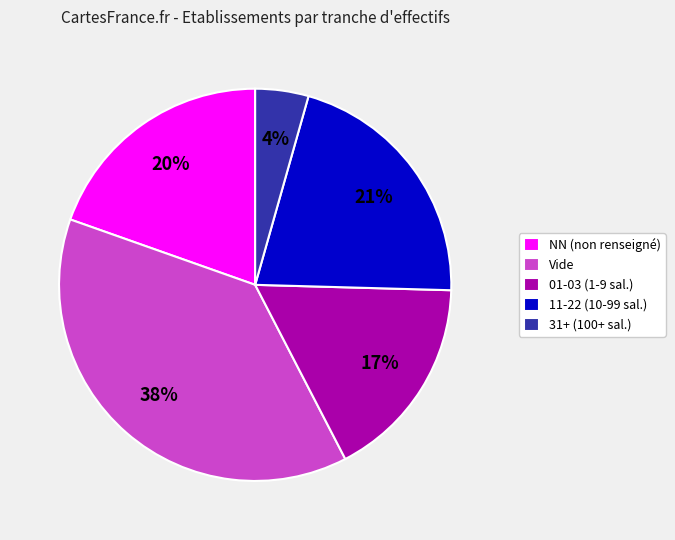

To the nearest percent, what is the average slice percentage?

20%